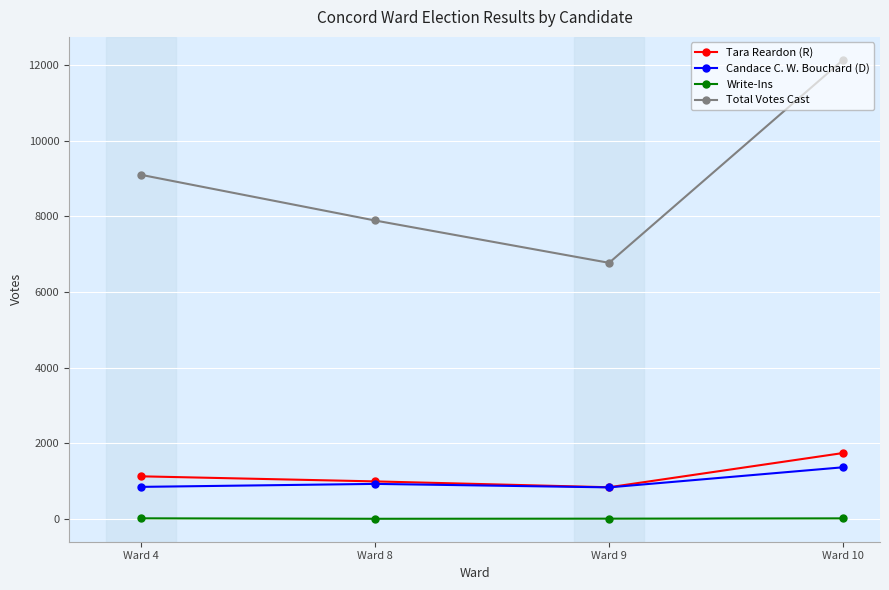

What is the lowest value of the Tara Reardon (R) series?

842